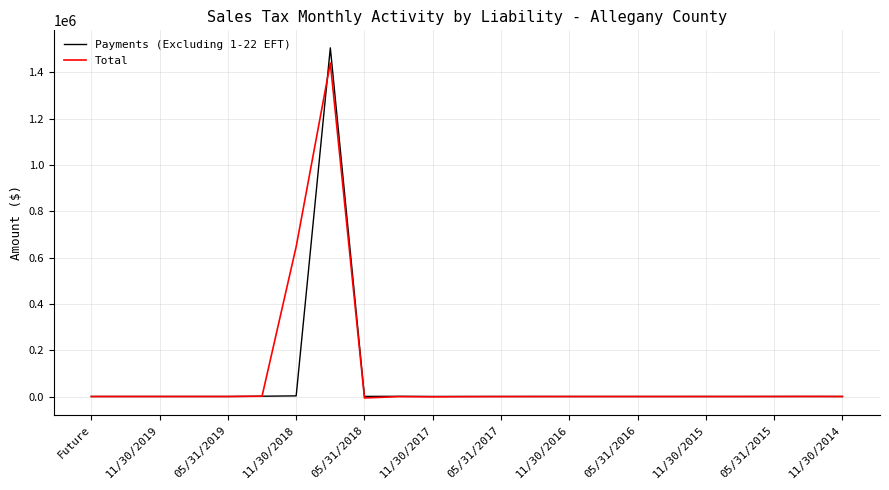

What is the maximum value shown in the chart?

1505596.2